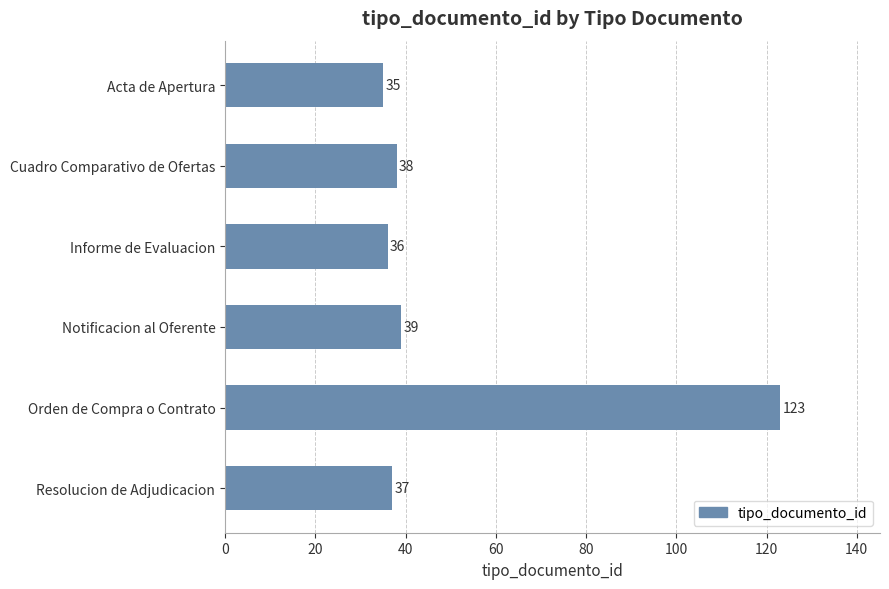

Reading top to bottom, transcribe all the data shown in this chart.

35	38	36	39	123	37